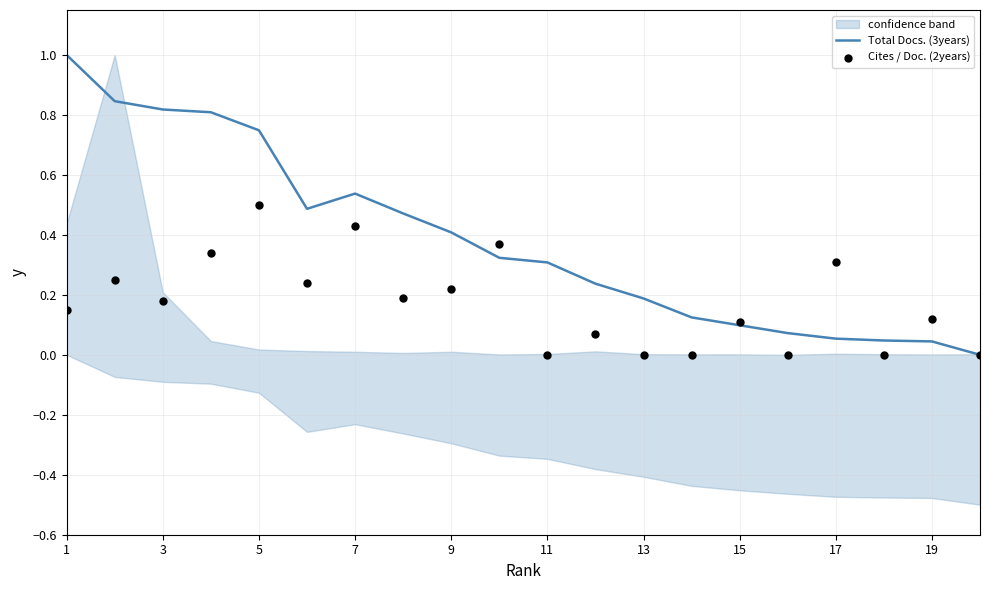

At how many categories does at least one series exceed 0?

19